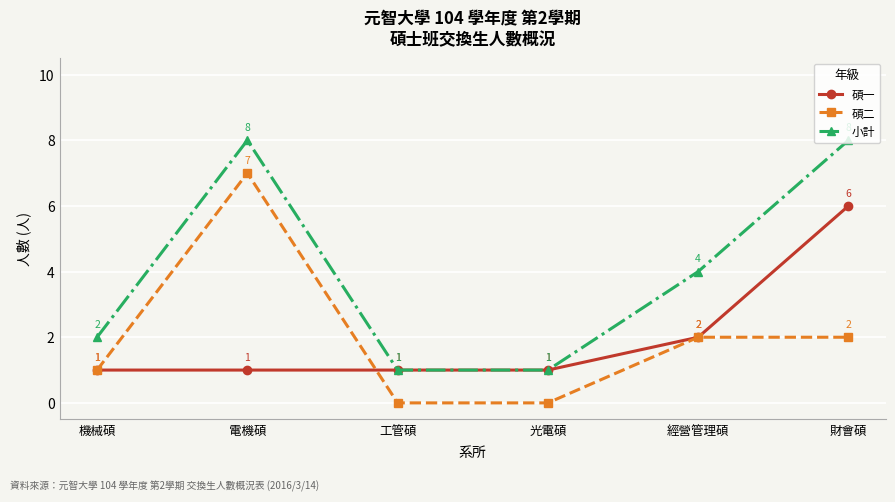

True or false: 碩一 has a value of 1 at 光電碩.

True